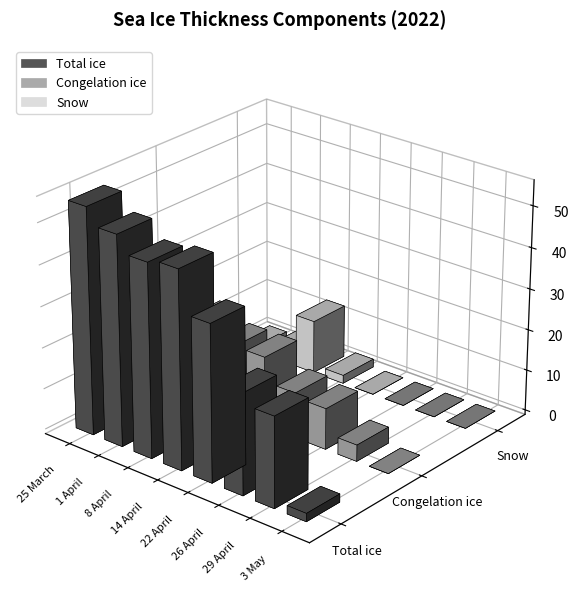

Which has a higher value, 22 April or 25 March?

25 March